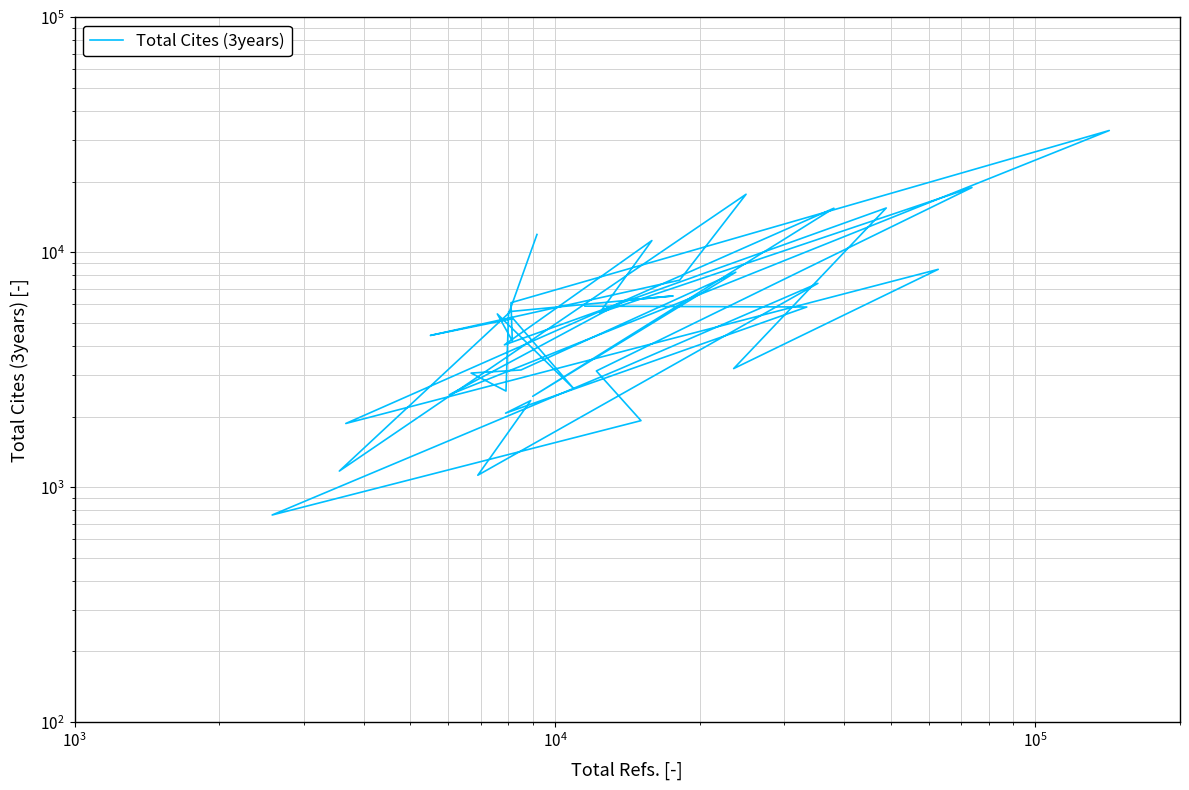

How many lines are shown in the chart?

1